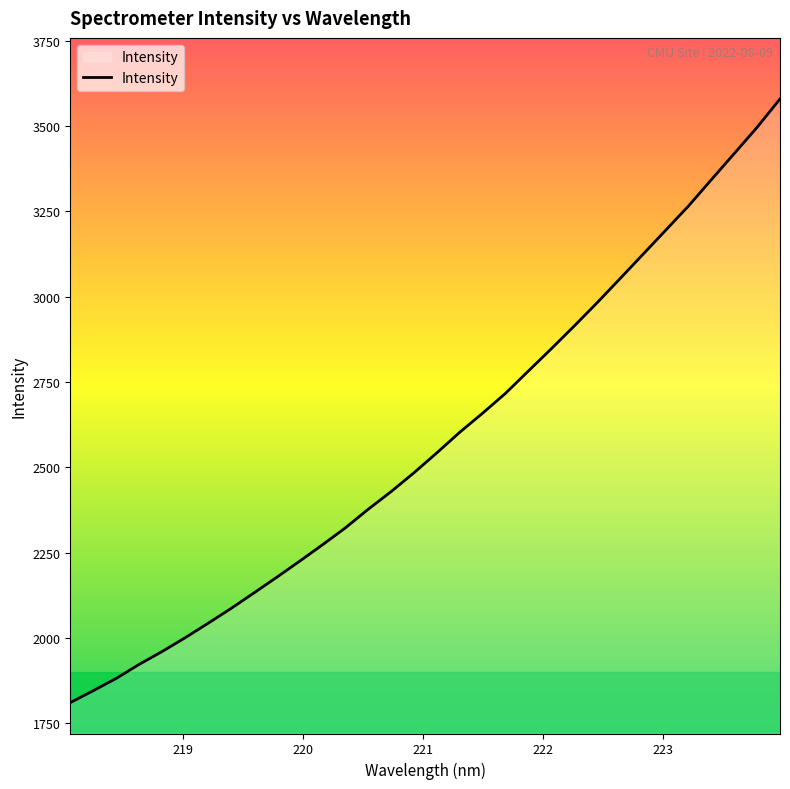

What is the greatest value displayed?

3579.7